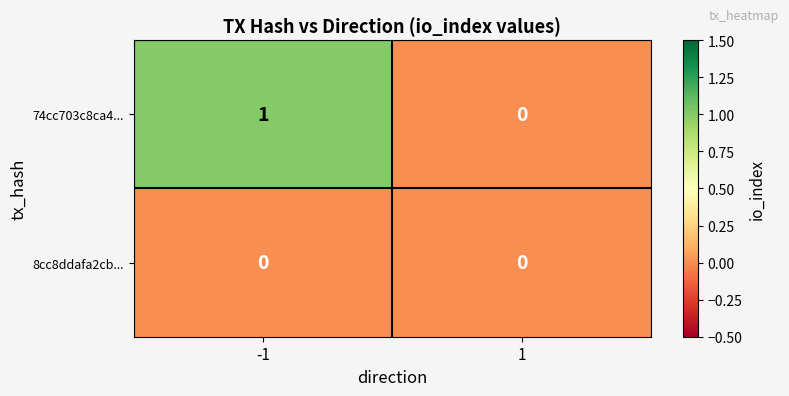

At which category is the sum across all series the highest?

-1